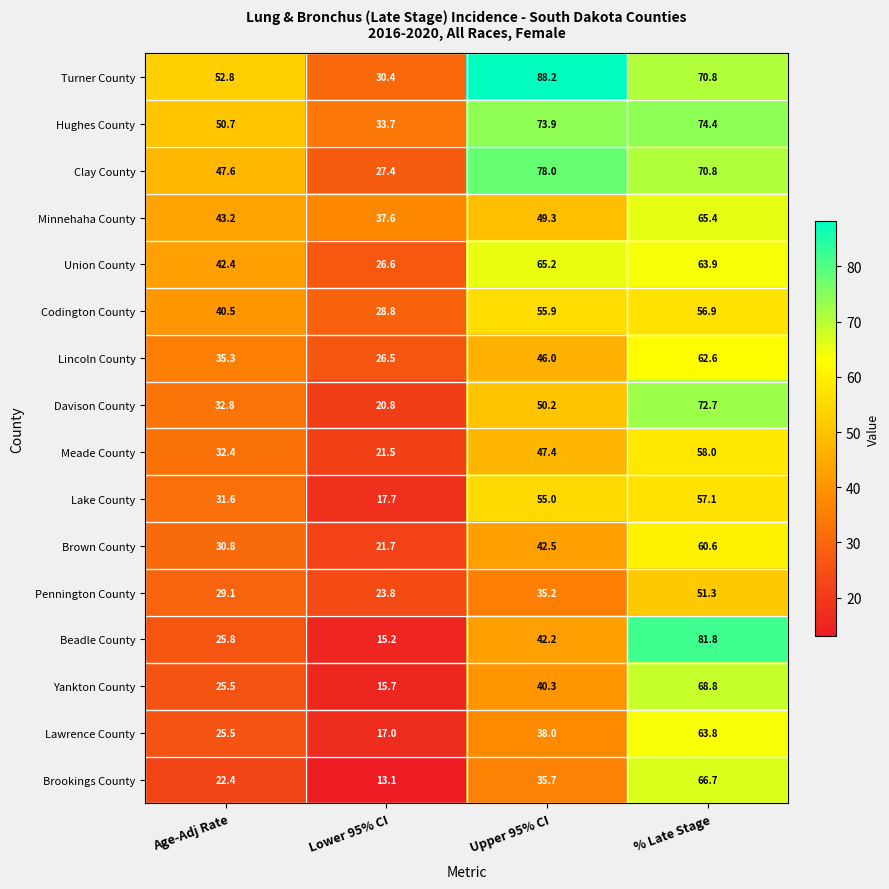

What is the maximum value shown in the chart?

88.2